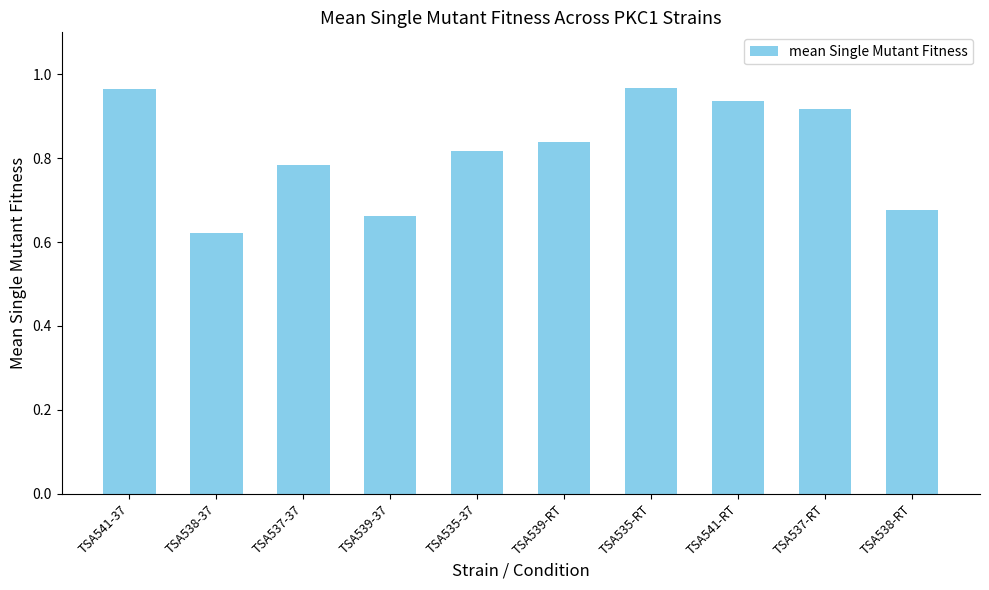

Where is the data nearest to the value 0?

TSA538-37